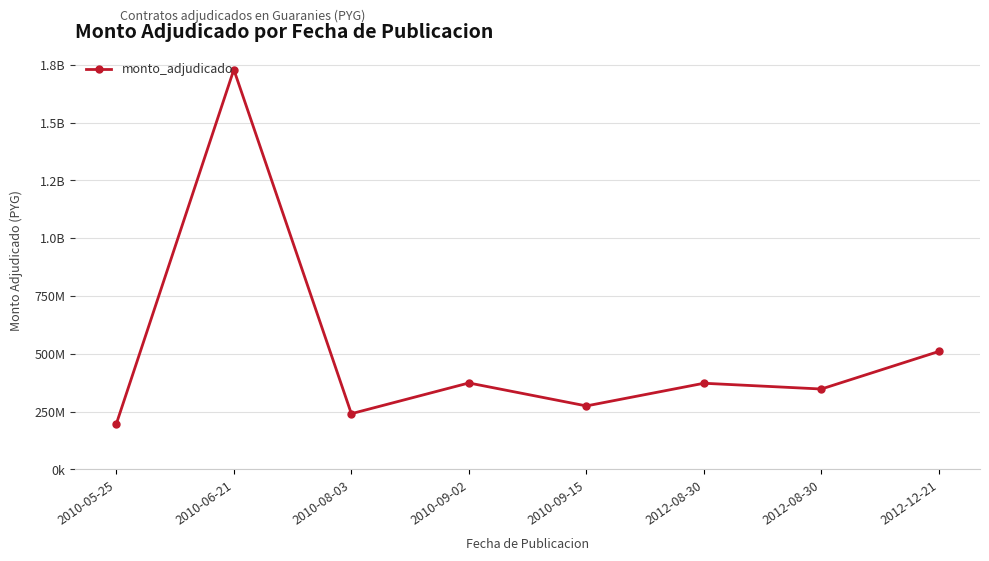

Is this an area chart (filled region under the line)?

No